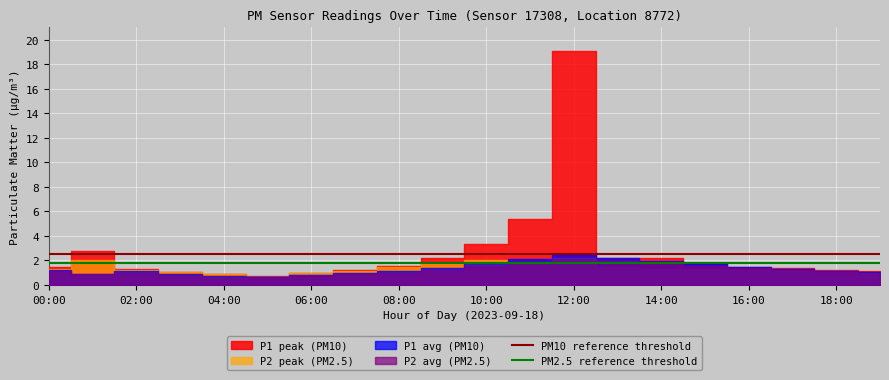

What value does the PM2.5 reference threshold series have at 00:00?

1.8